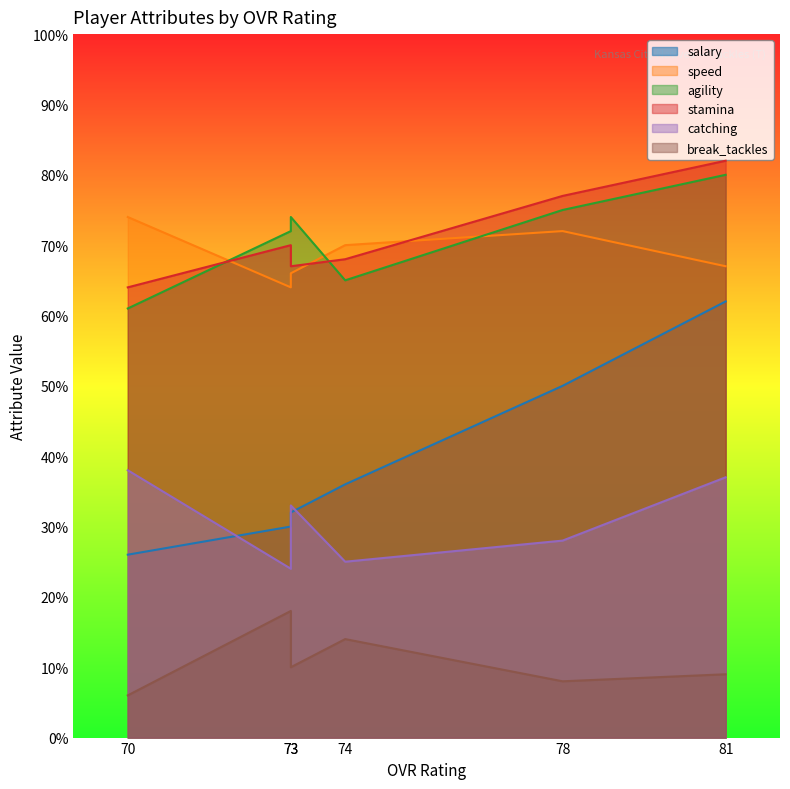

What is the difference between the second highest and second lowest values in the break_tackles series?

6